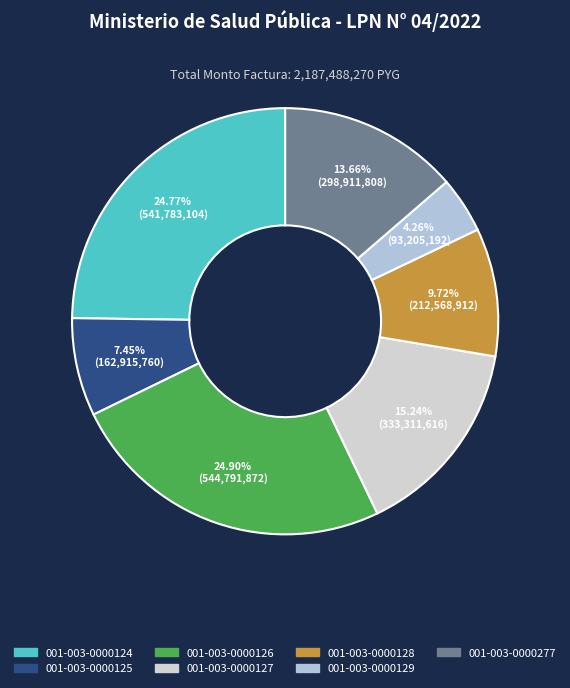

How many slices are in this pie chart?

7